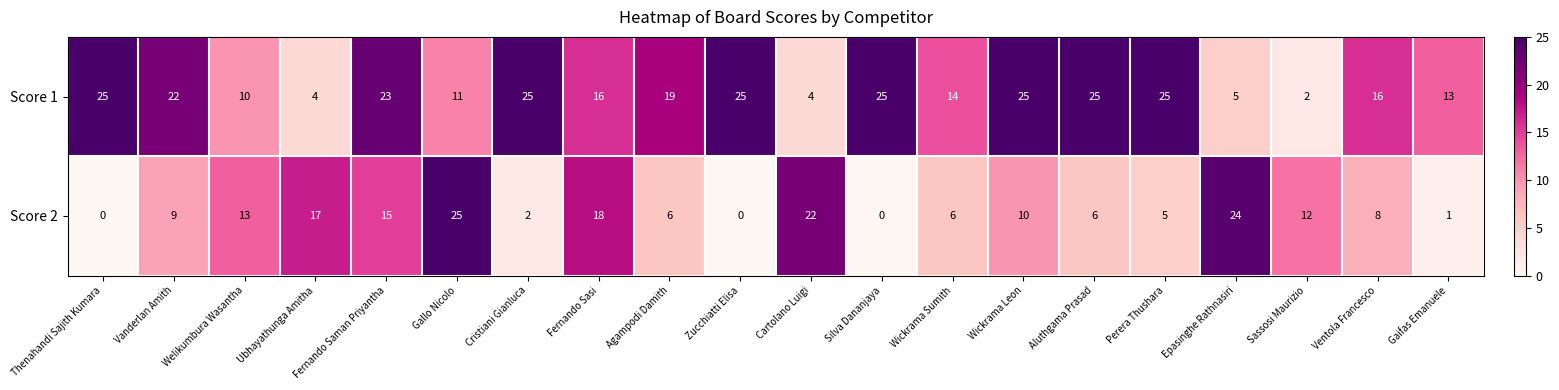

At which label is Score 1 closest to 13?

Gaifas Emanuele